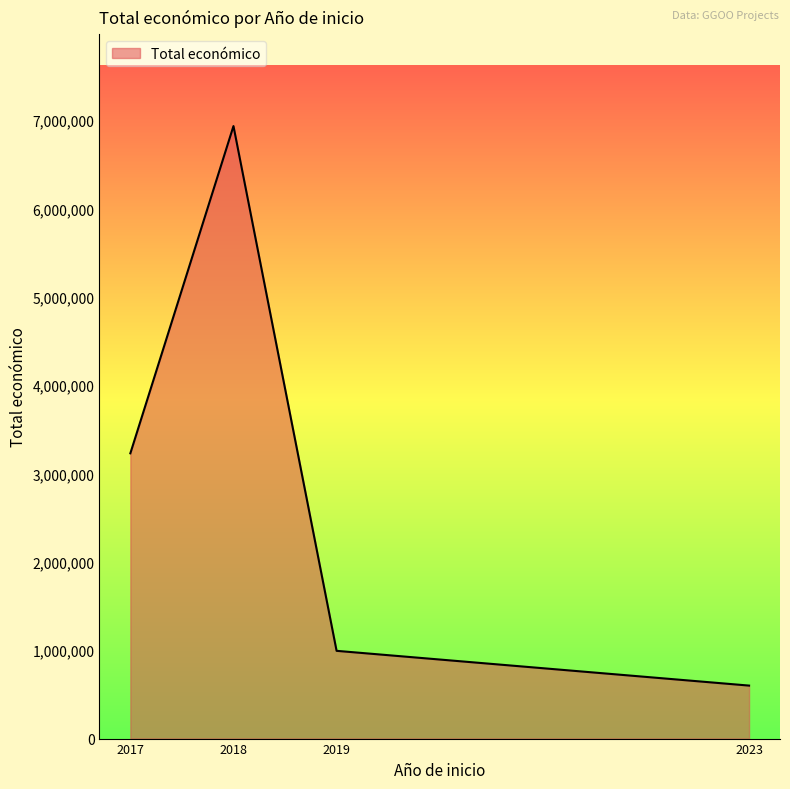

What is the maximum value shown in the chart?

6933095